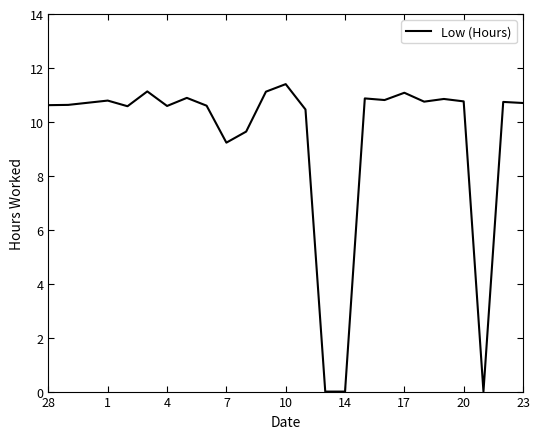

What is the difference between the maximum and minimum values?

11.4